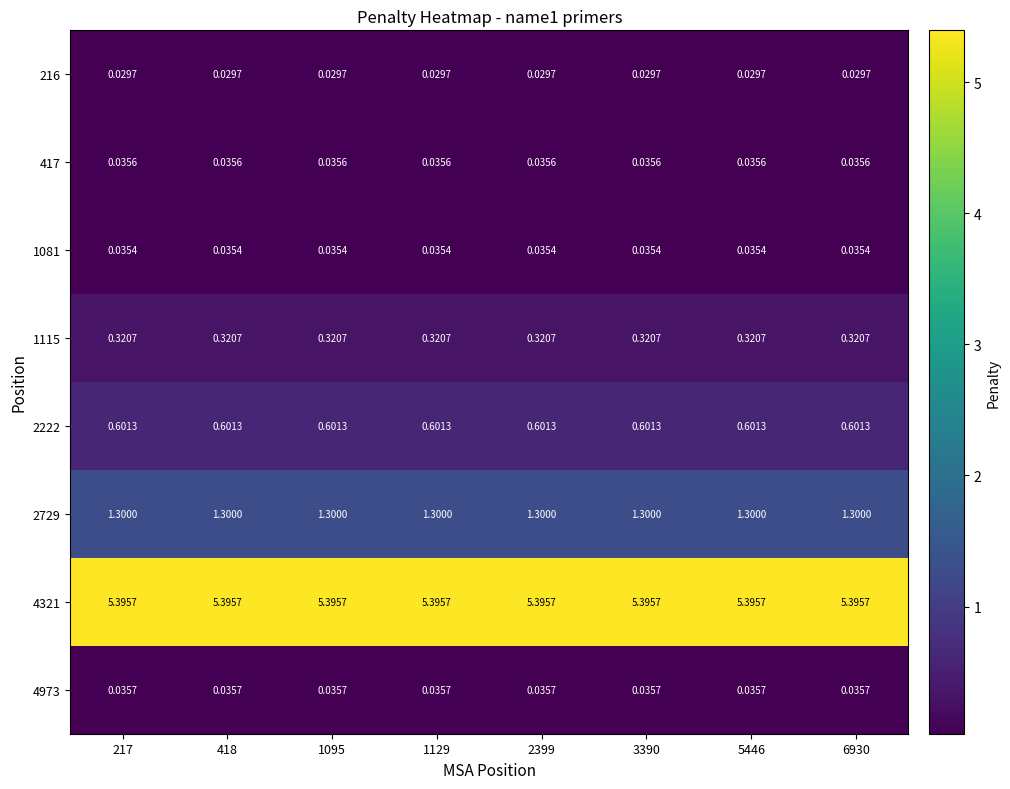

What is the spread (max minus min) of values at 5446?

5.4